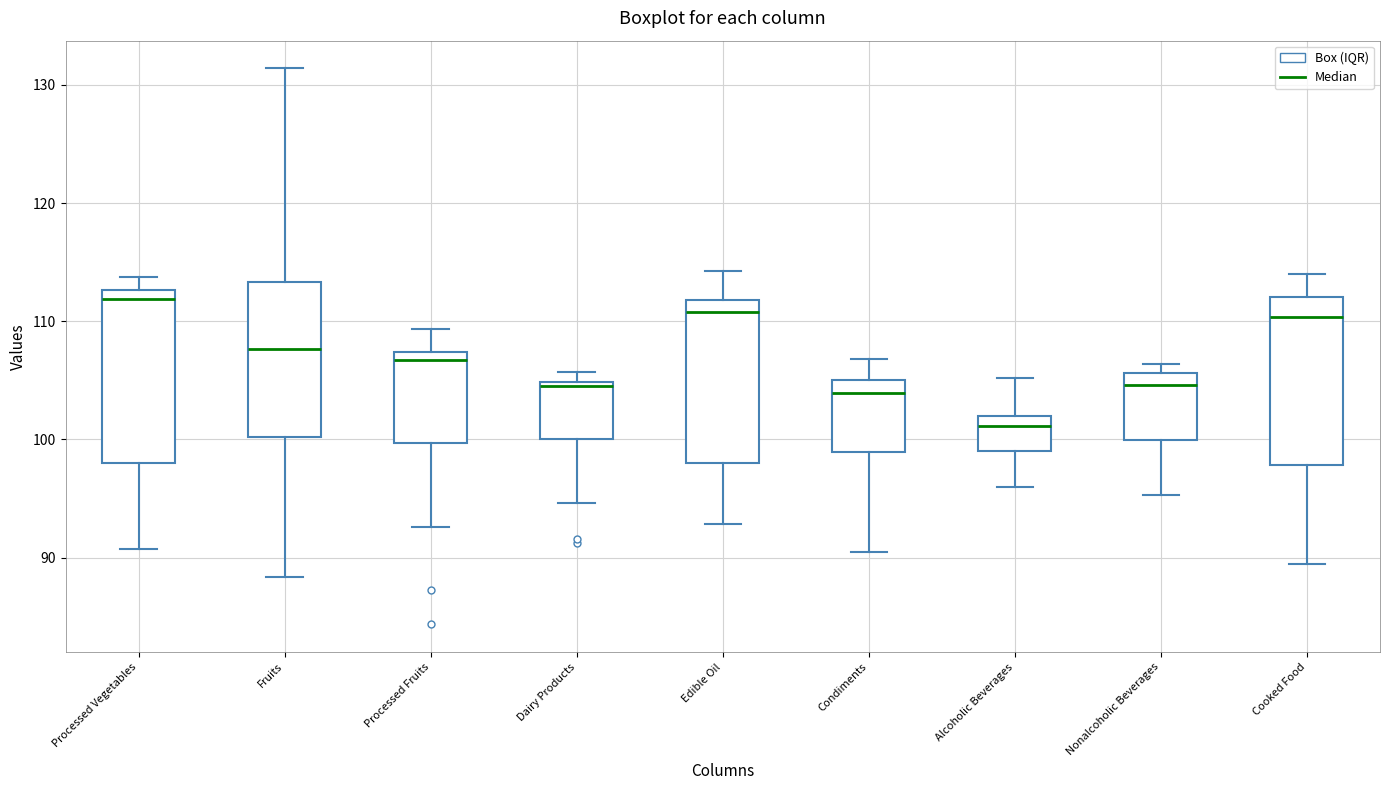

Reading left to right, read every box against the y-axis: the position of its median line, the range the box covers, and the ends of its whiskers. The values are not printed on the chart, so give them approximately, as read against the axis.

Processed Vegetables: median 112, box 98 to 113, whiskers 91 to 114
Fruits: median 108, box 100 to 113, whiskers 88 to 131
Processed Fruits: median 107 (just below the box's upper edge), box 100 to 107, whiskers 93 to 109
Dairy Products: median 105 (just below the box's upper edge), box 100 to 105, whiskers 95 to 106
Edible Oil: median 111, box 98 to 112, whiskers 93 to 114
Condiments: median 104, box 99 to 105, whiskers 90 to 107
Alcoholic Beverages: median 101, box 99 to 102, whiskers 96 to 105
Nonalcoholic Beverages: median 105, box 100 to 106, whiskers 95 to 106 (just above the box's upper edge)
Cooked Food: median 110, box 98 to 112, whiskers 89 to 114